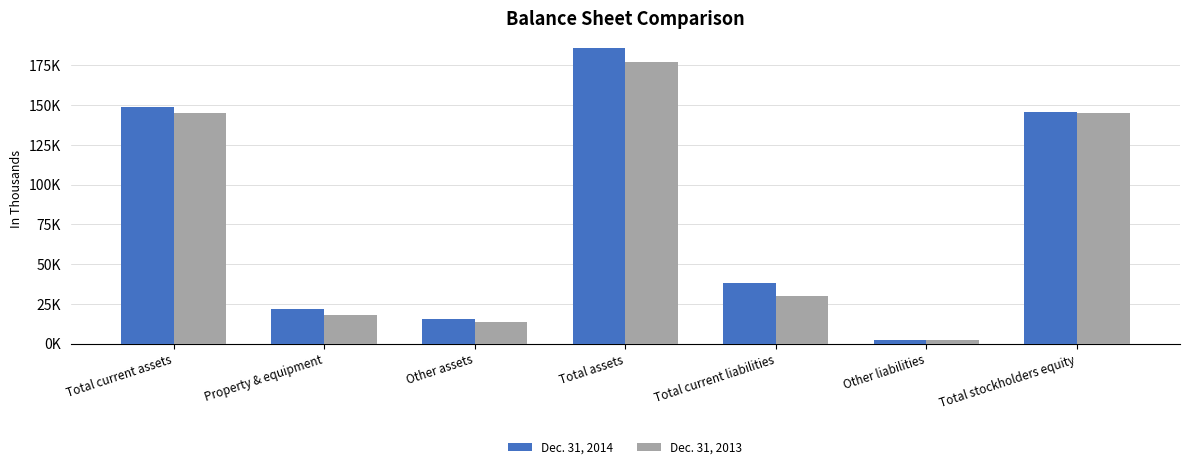

What is the label of the 6th bar from the left?

Other liabilities